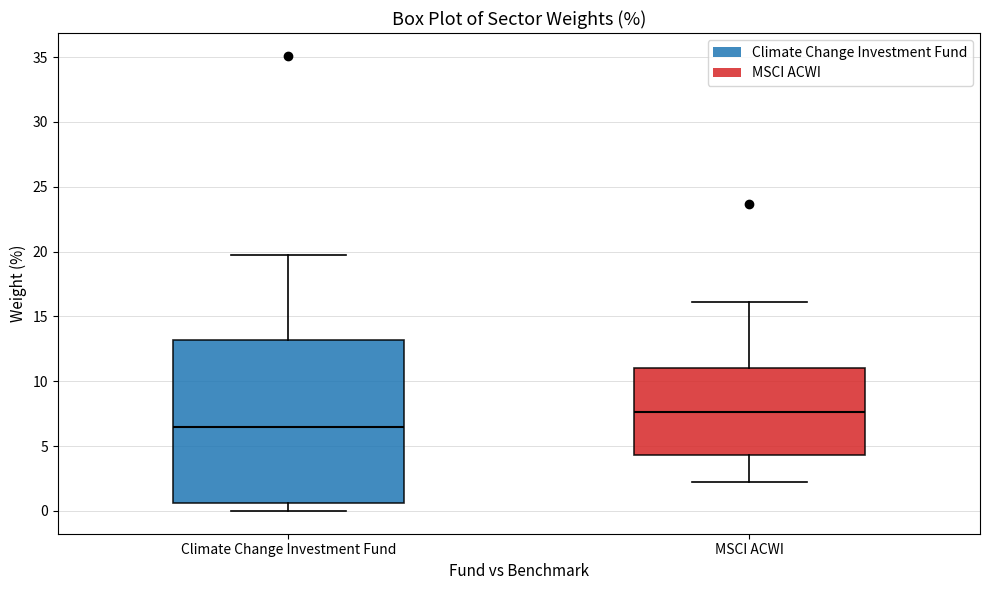

Reading left to right, read every box against the y-axis: the position of its median line, the range the box covers, and the ends of its whiskers. The values are not printed on the chart, so give them approximately, as read against the axis.

Climate Change Investment Fund: median 6.5, box 0.5 to 13.0, whiskers 0.0 to 19.5
MSCI ACWI: median 7.5, box 4.5 to 11.0, whiskers 2.0 to 16.0